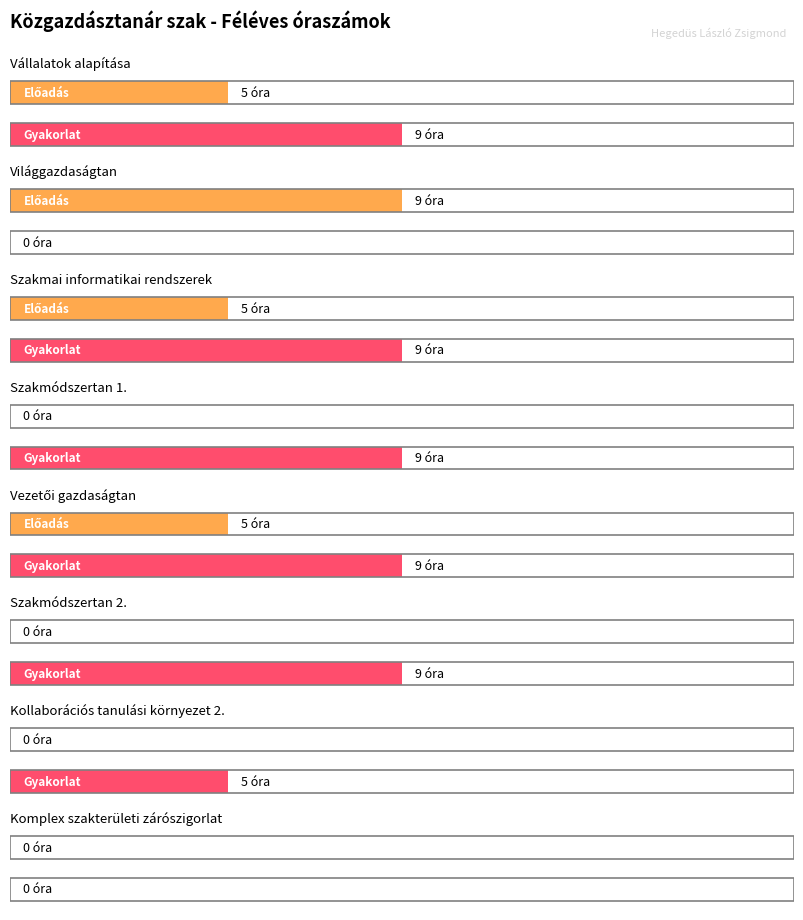

What position from the right is Szakmódszertan 2.?

3